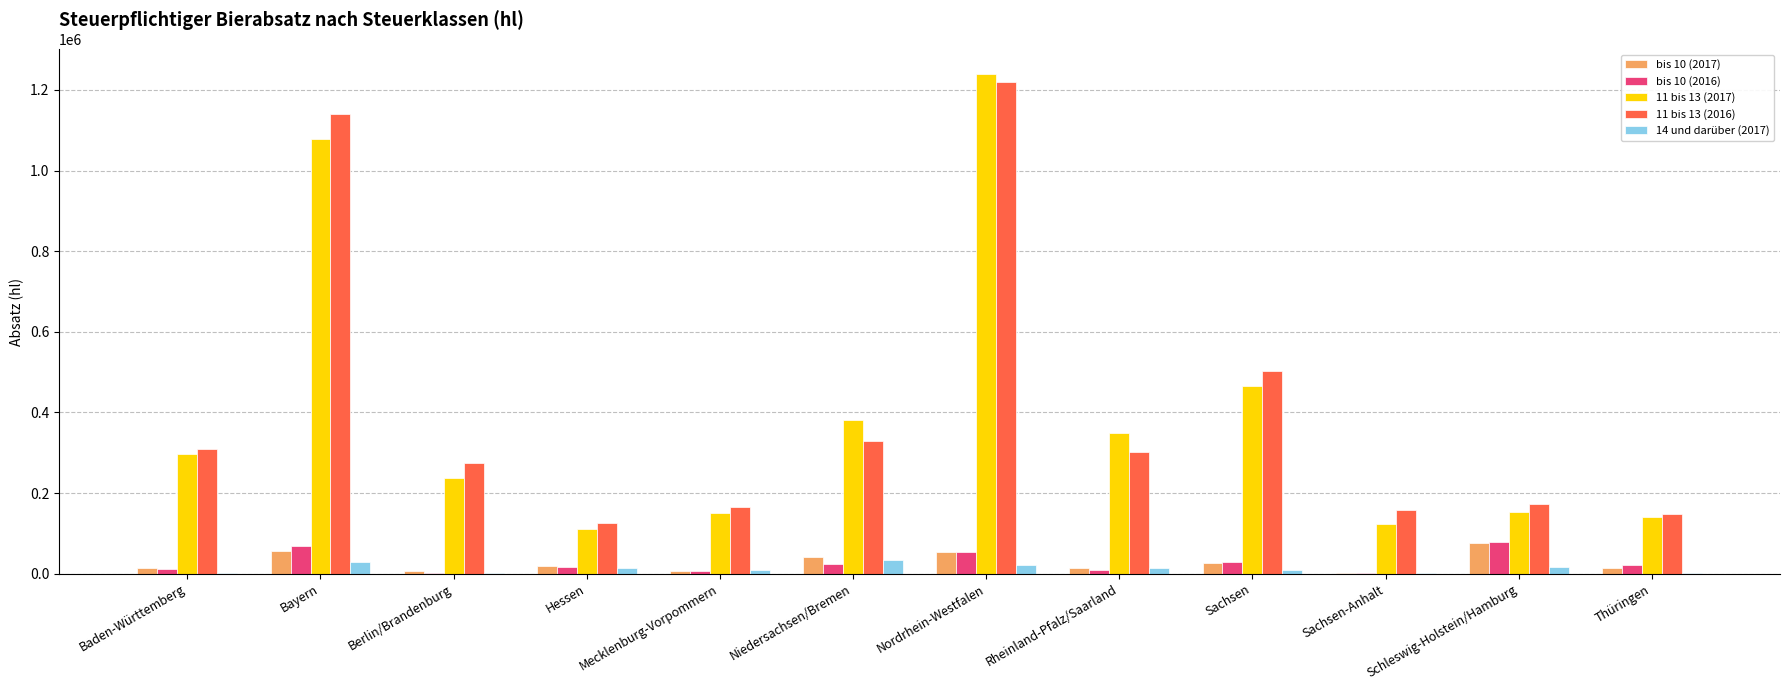

Which series has the widest spread of values?

11 bis 13 (2017)